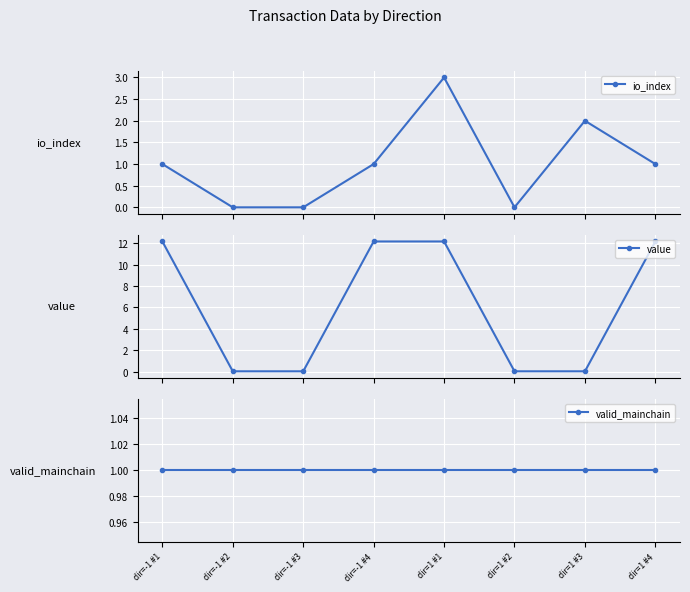

What value does the io_index series have at dir=1 #1?

3.0